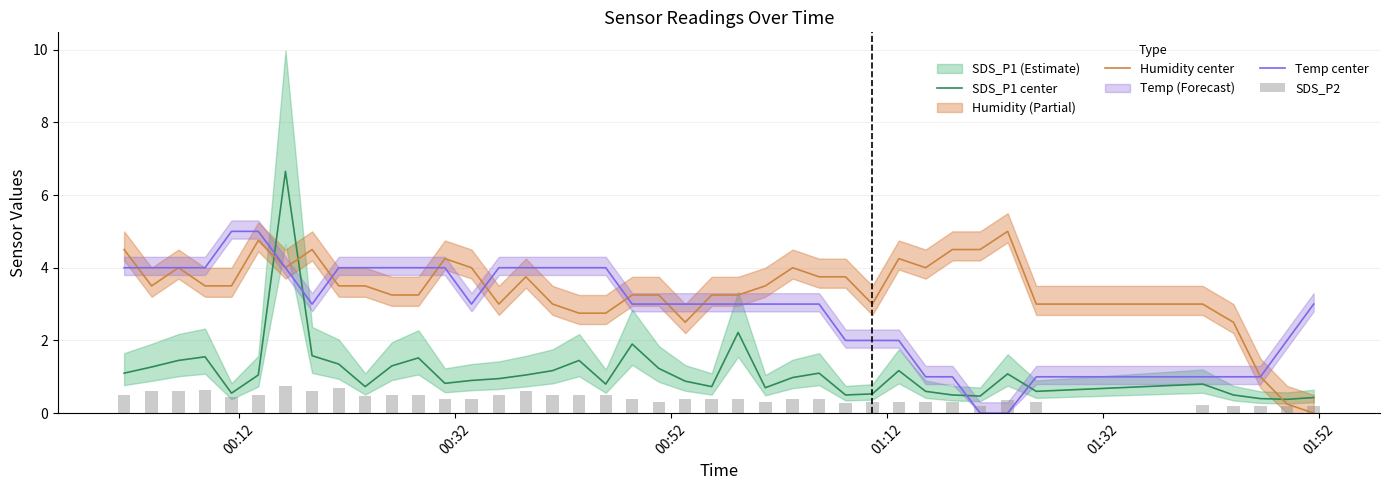

How many series are shown in this chart?

4